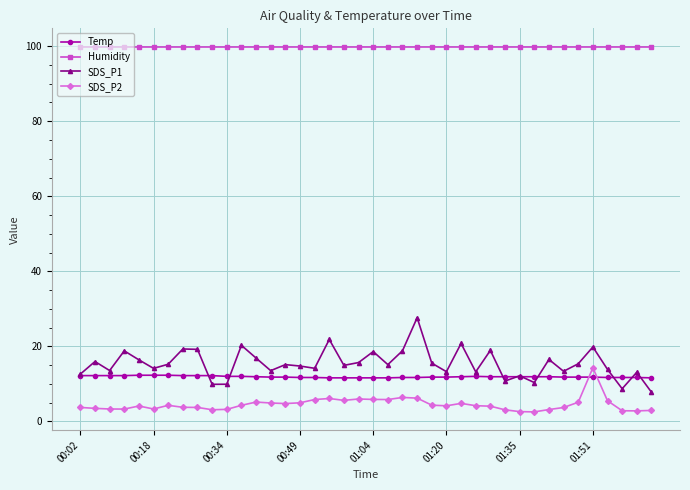

Which series has the largest total across all categories?

Humidity